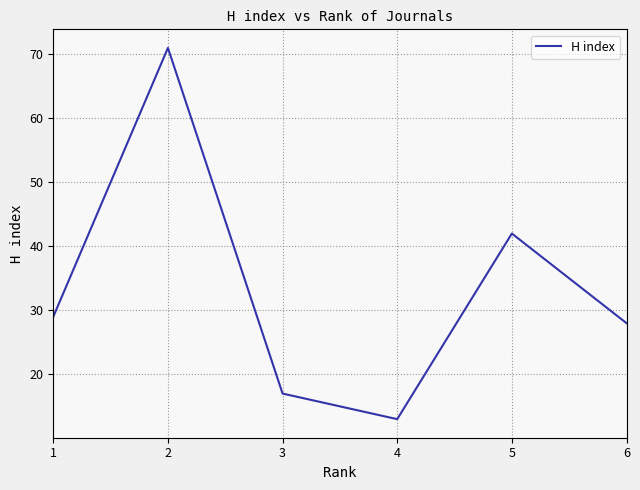

Where is the data nearest to the value 42?

5